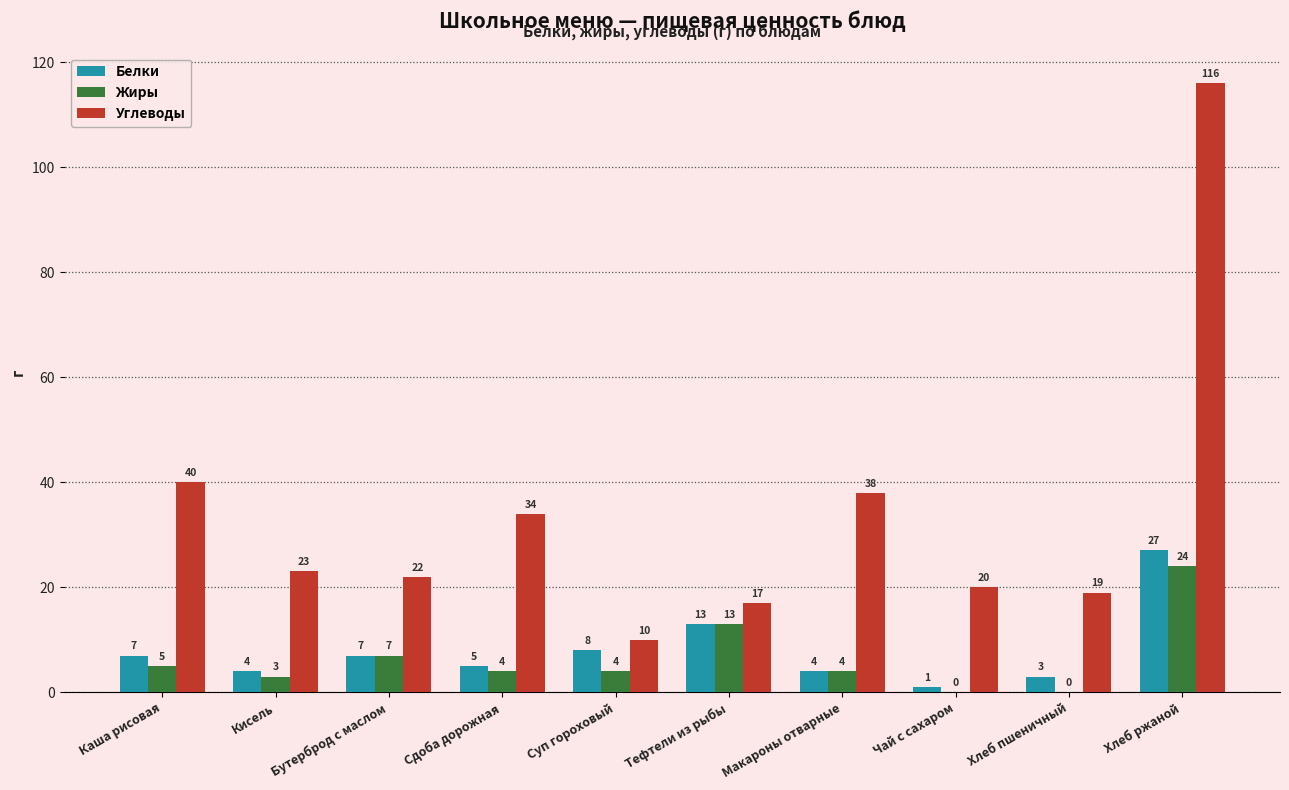

At which category is the sum across all series the highest?

Хлеб ржаной